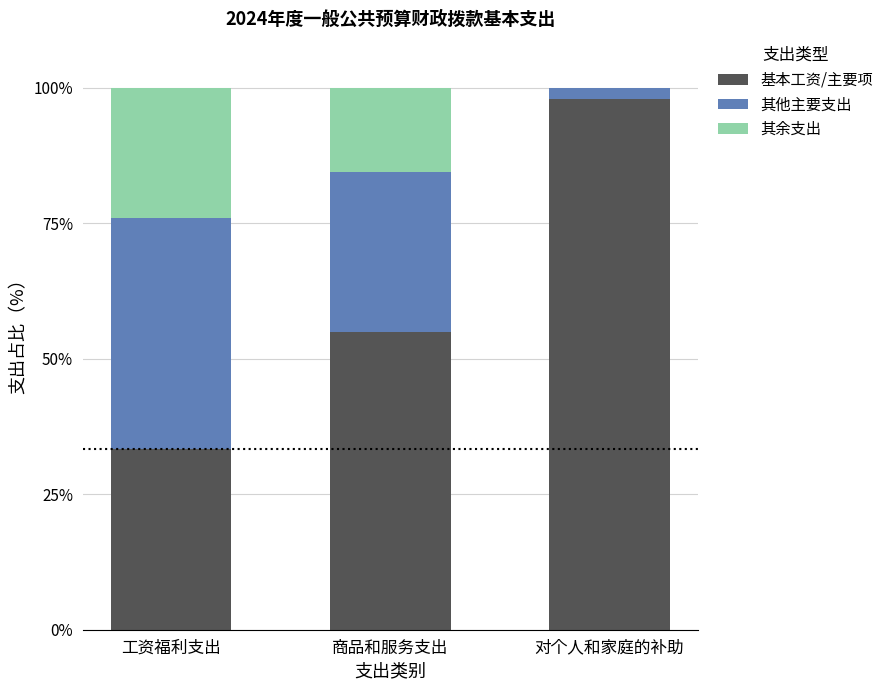

What is the total value across all series at 商品和服务支出?

100.0